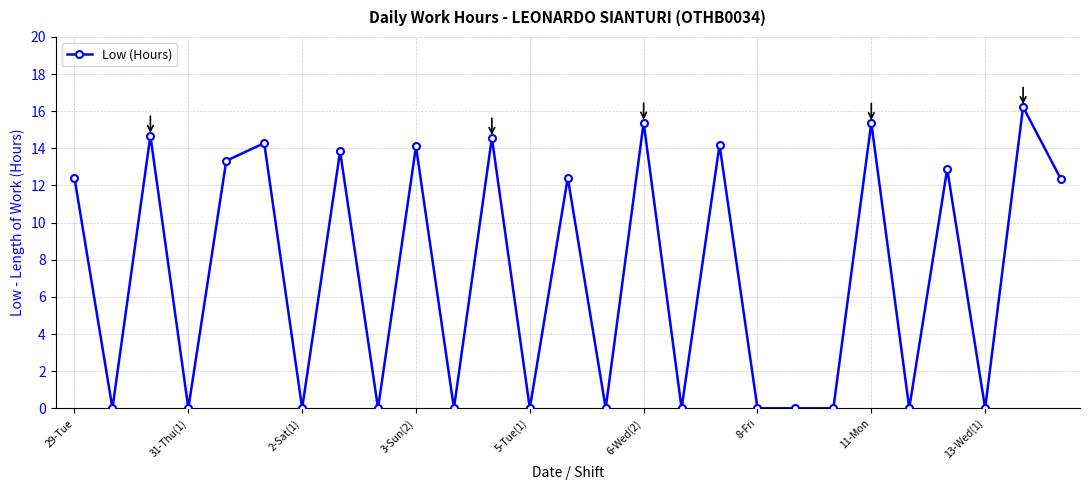

How many values are below 12?

13